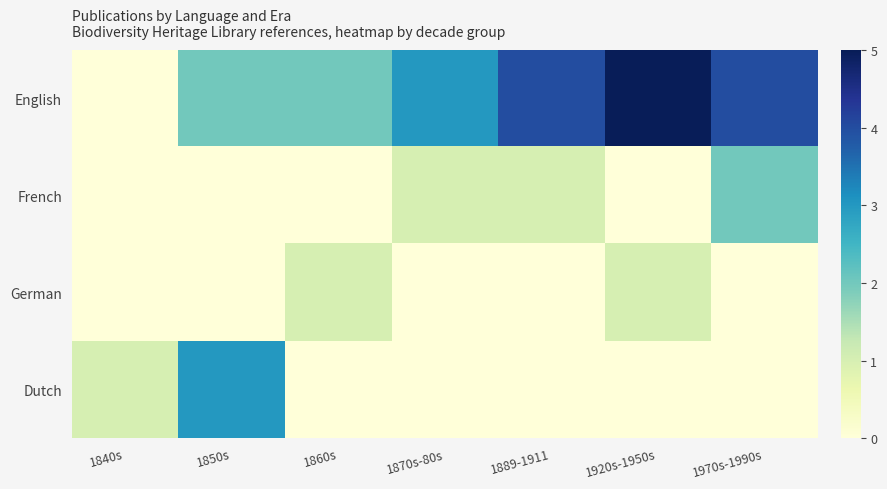

What is the total value across all series at 1920s-1950s?

6